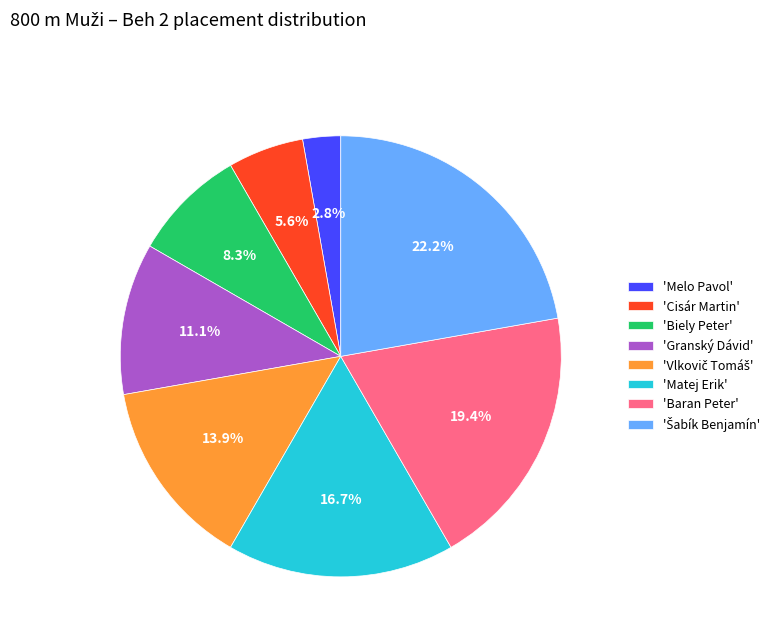

How many slices are in this pie chart?

8